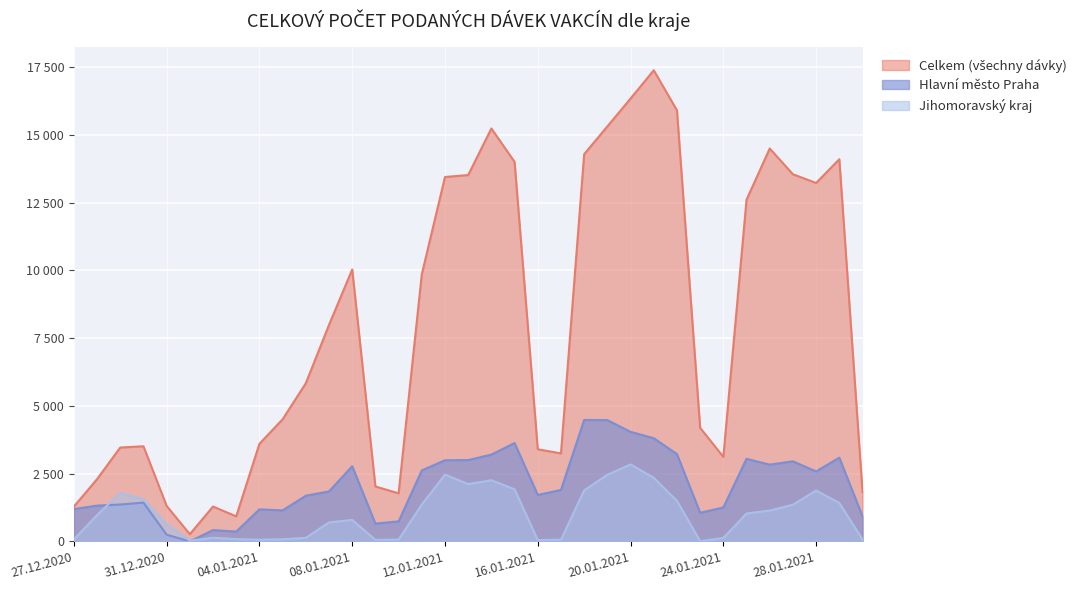

Where is the first local minimum for Celkem (všechny dávky)?

01.01.2021